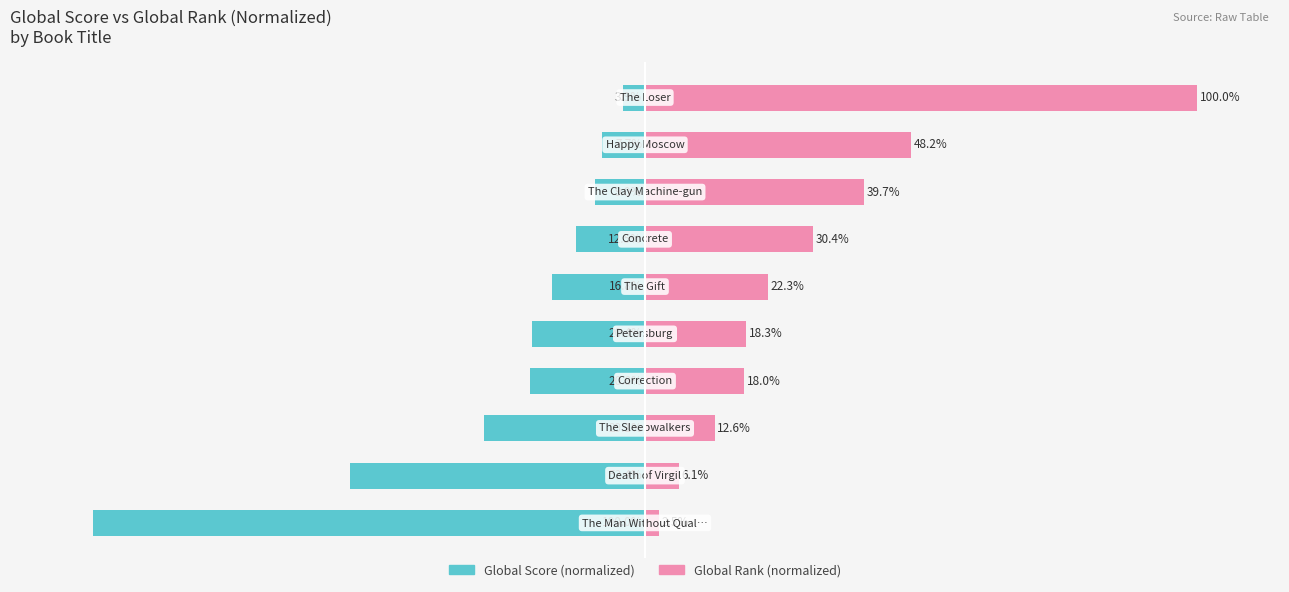

At how many categories does at least one series exceed -77?

10